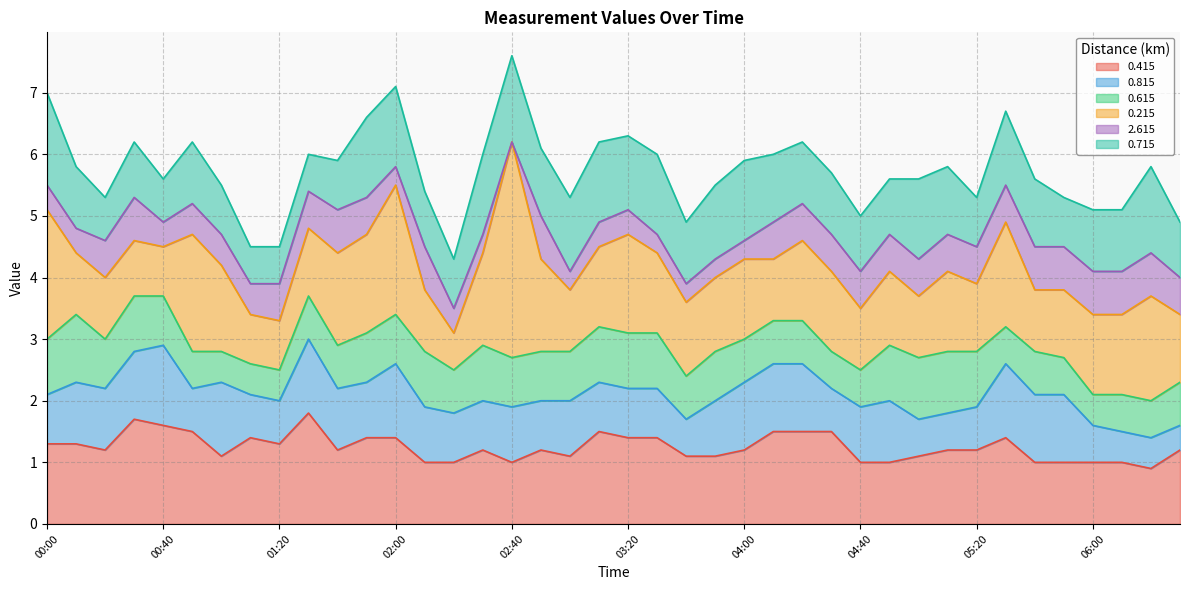

What is the difference between the 0.415 values at 05:00 and 01:40?

0.1